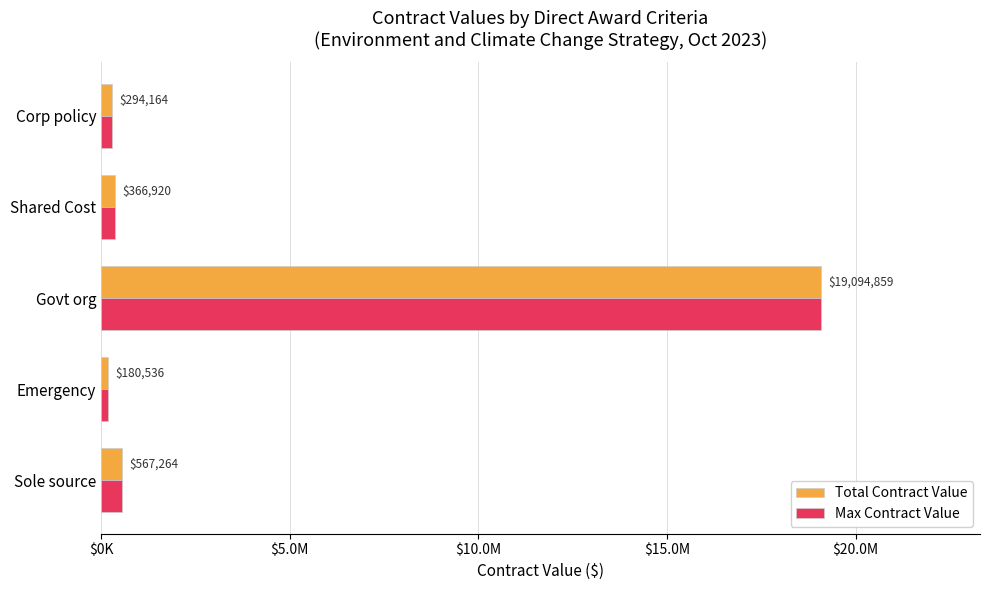

What are all the series names shown in the legend?

Total Contract Value, Max Contract Value